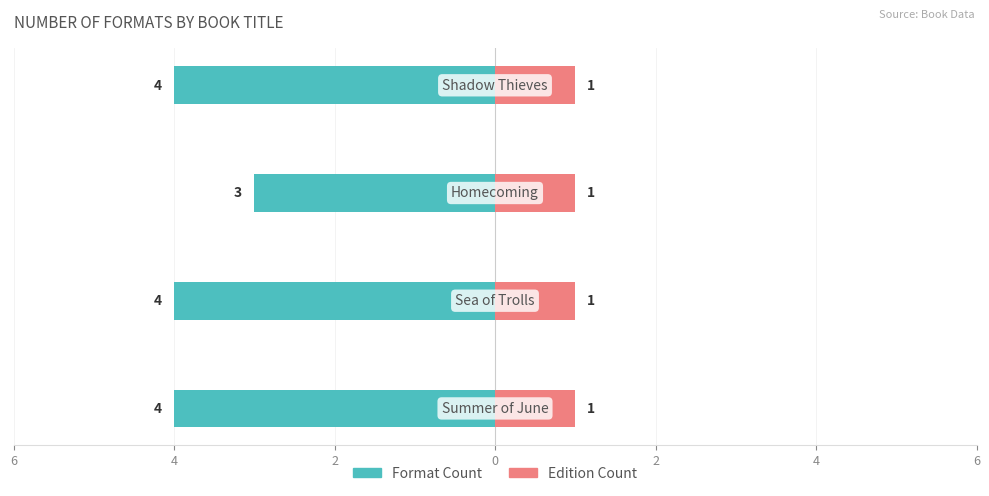

Are the bars grouped side by side (vs. stacked)?

Yes